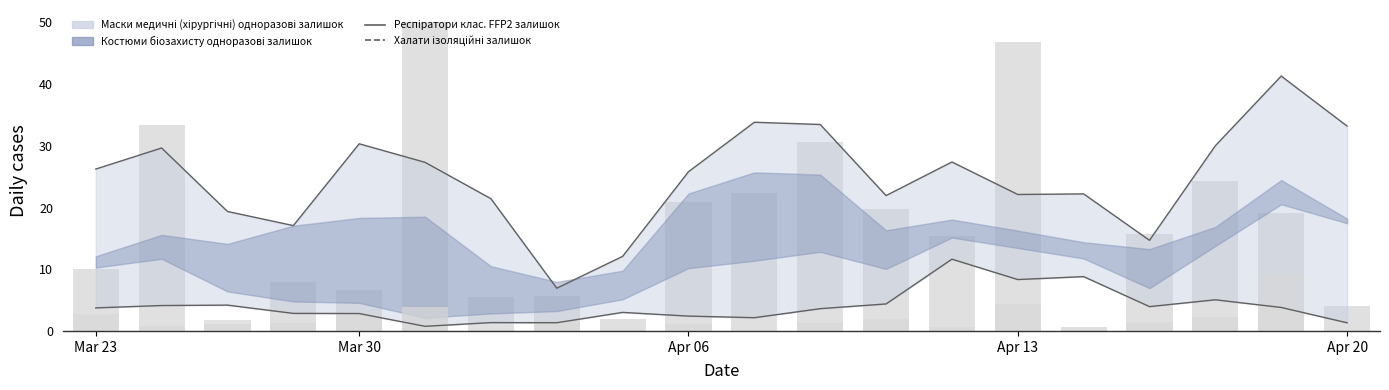

At which category does the chart reach its peak across all series?

18